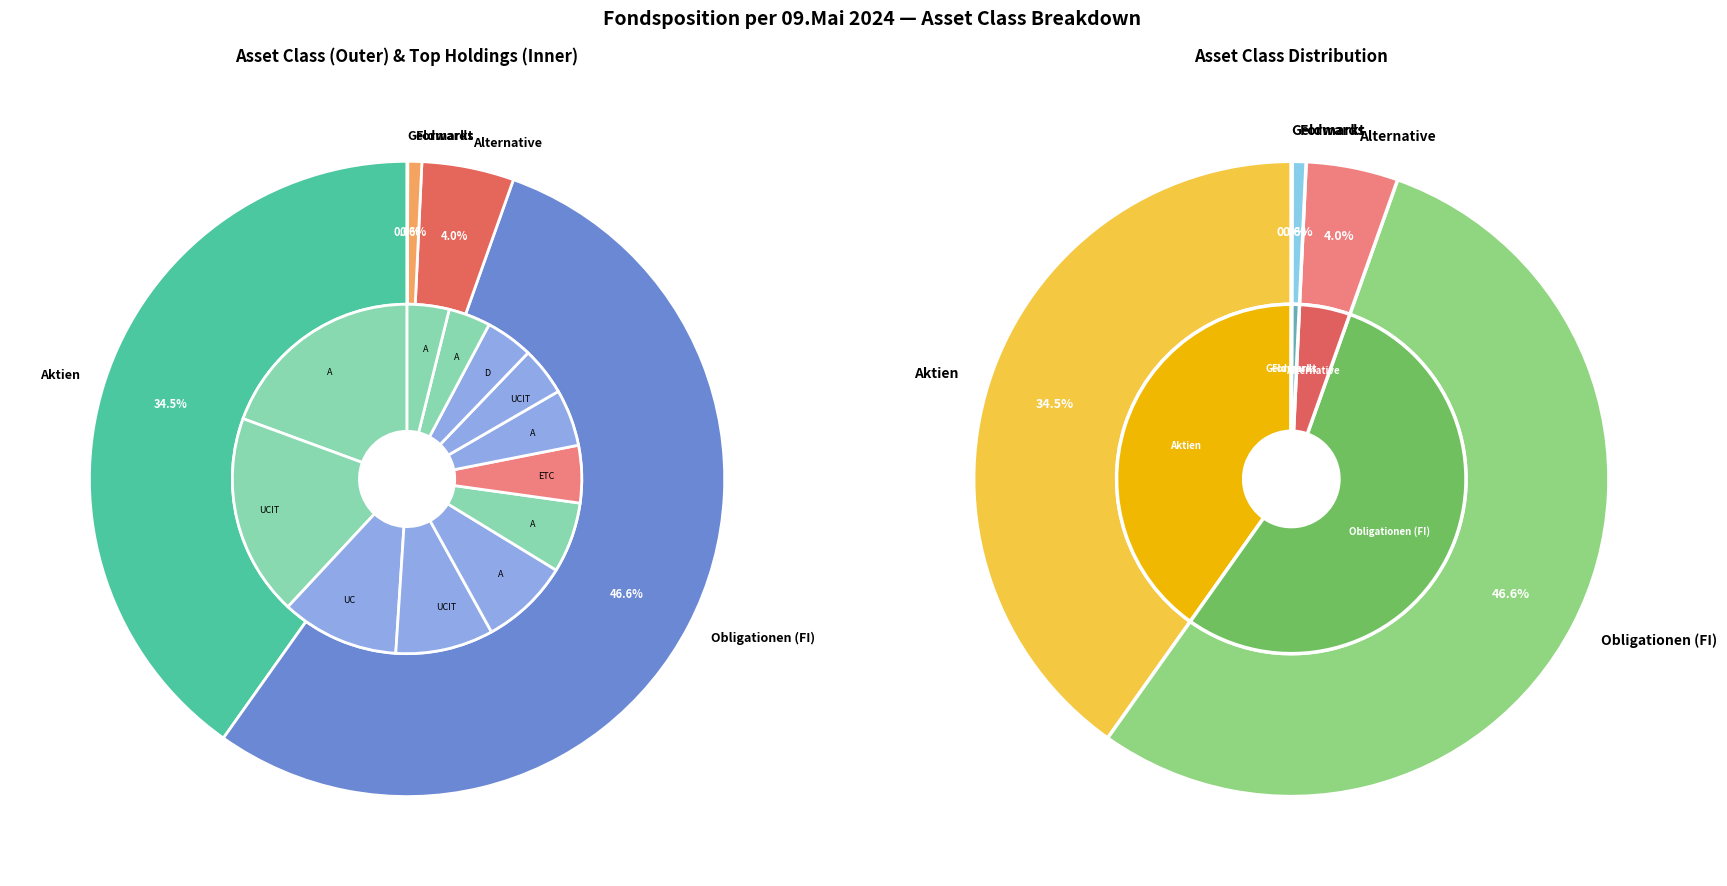

To the nearest percent, what is the average slice percentage?

20%